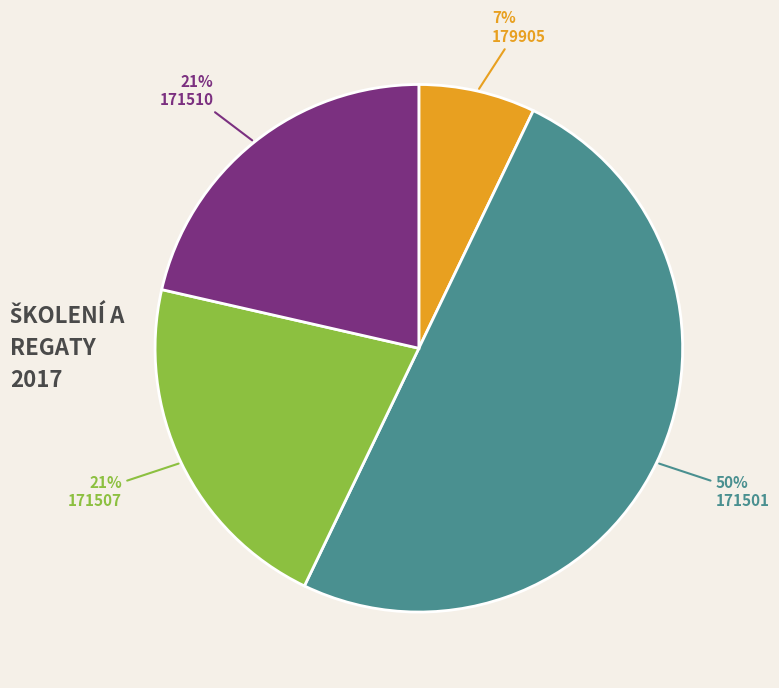

Does 171507 represent more than half of the total?

No